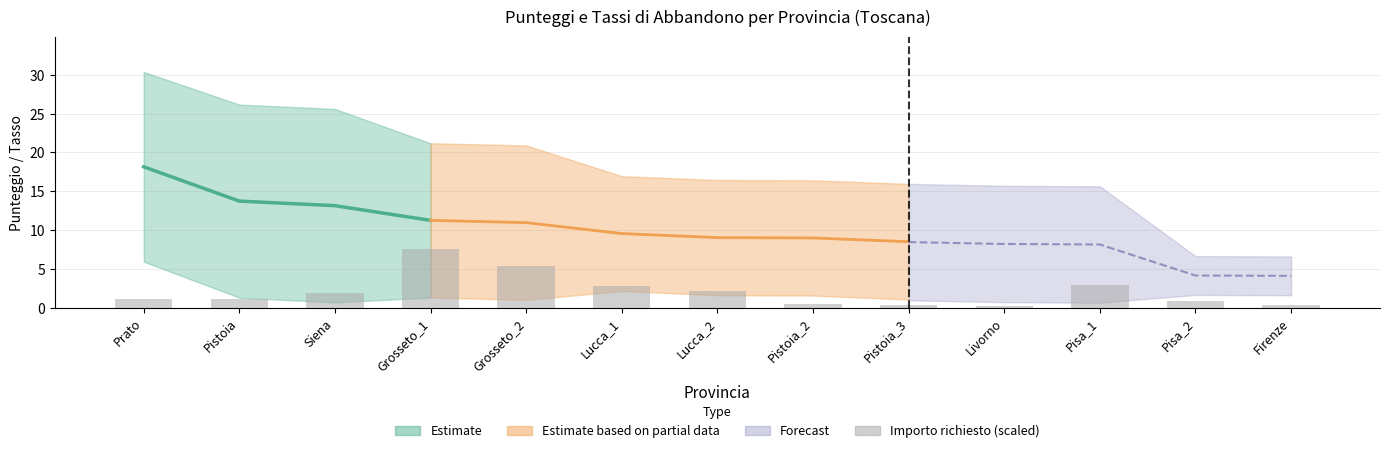

Are the bars horizontal?

No